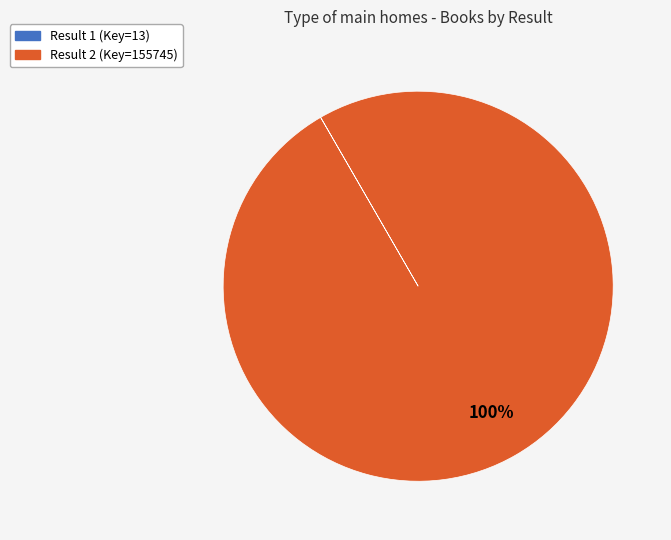

To the nearest percent, what is the difference between the largest and smallest slice percentages?

100%